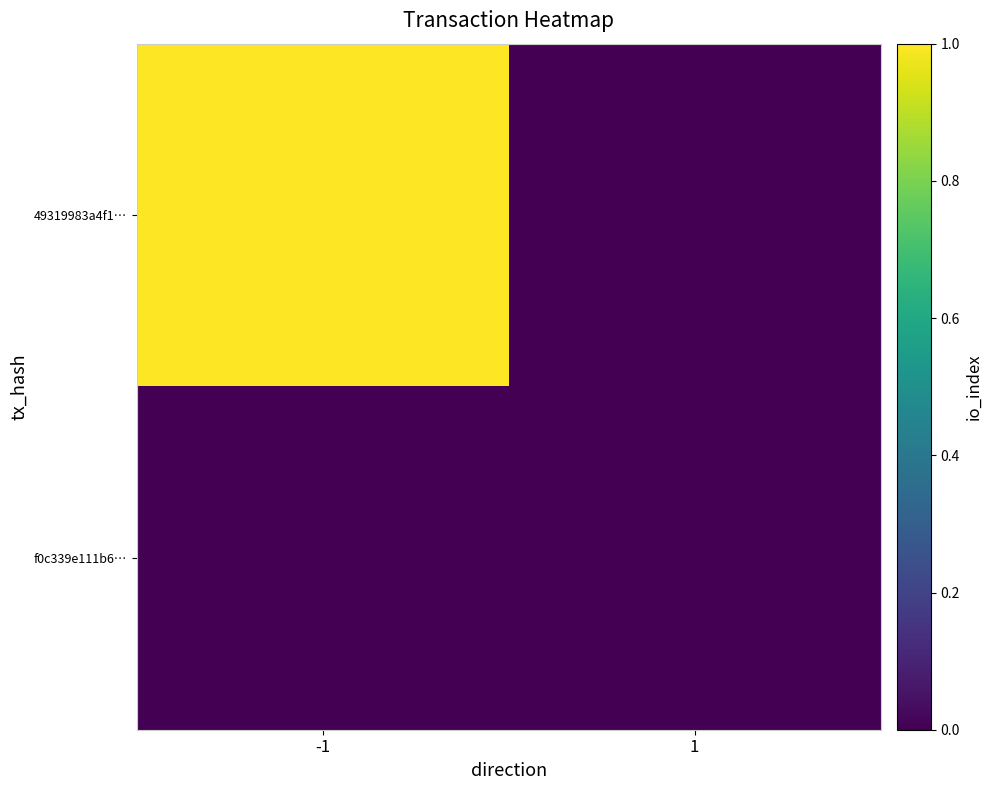

What is the spread (max minus min) of values at -1?

1